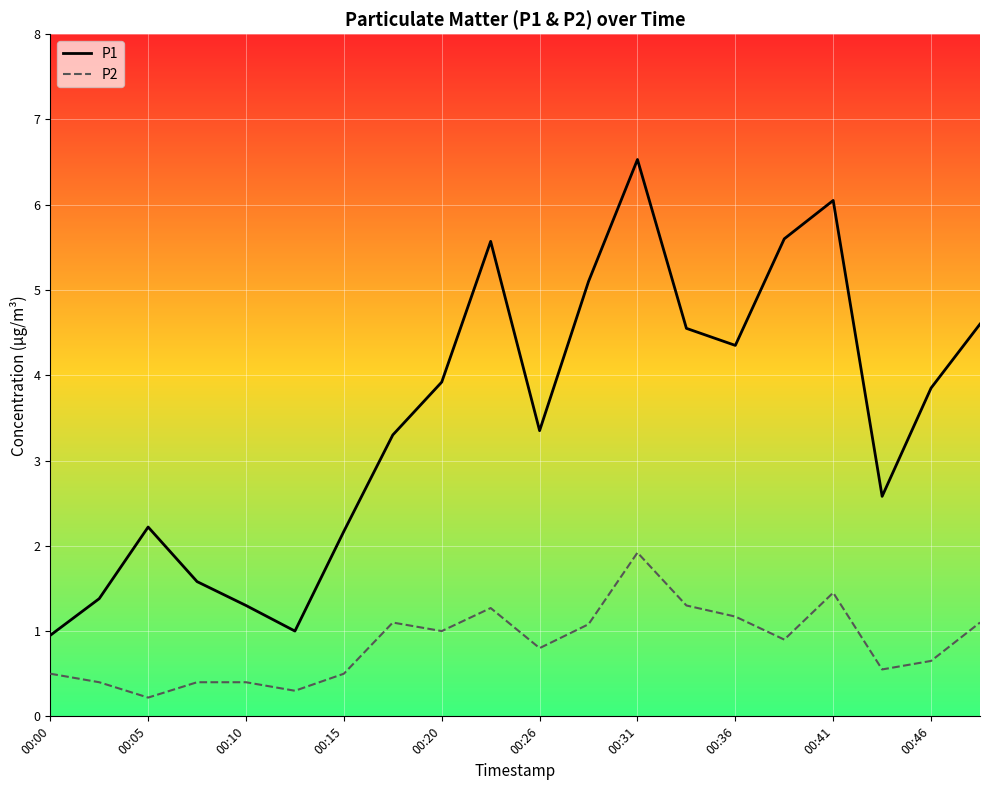

Which series has the widest spread of values?

P1